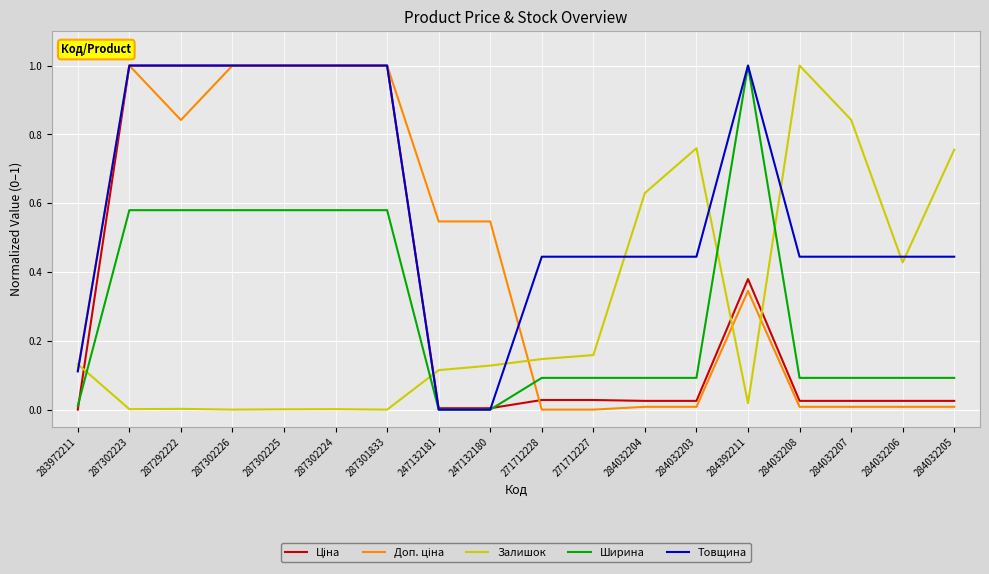

What is the total value across all series at 287302223?

3.6